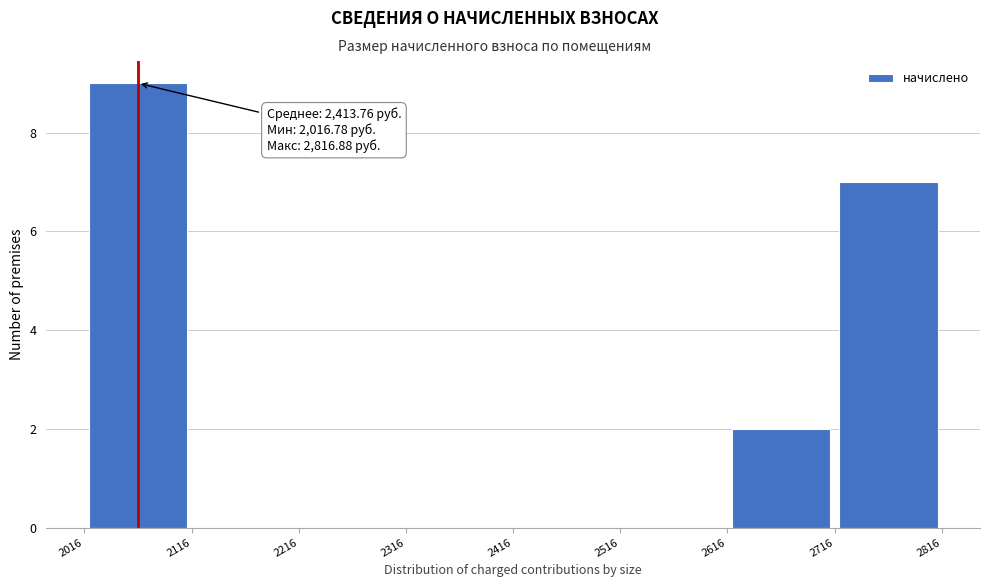

Over which range of the x-axis is the bar tallest?

2016 to 2116